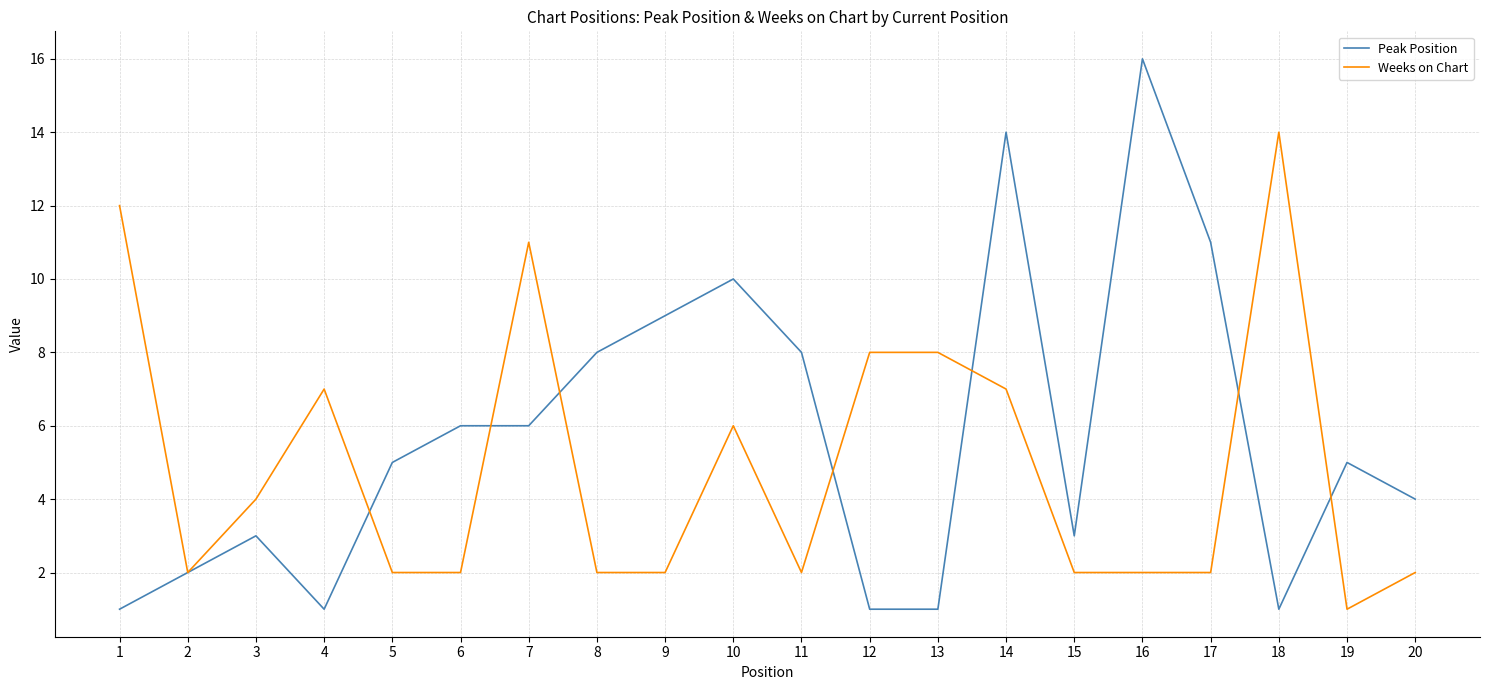

Is the value of Weeks on Chart at 14 greater than the value of Peak Position at 10?

No